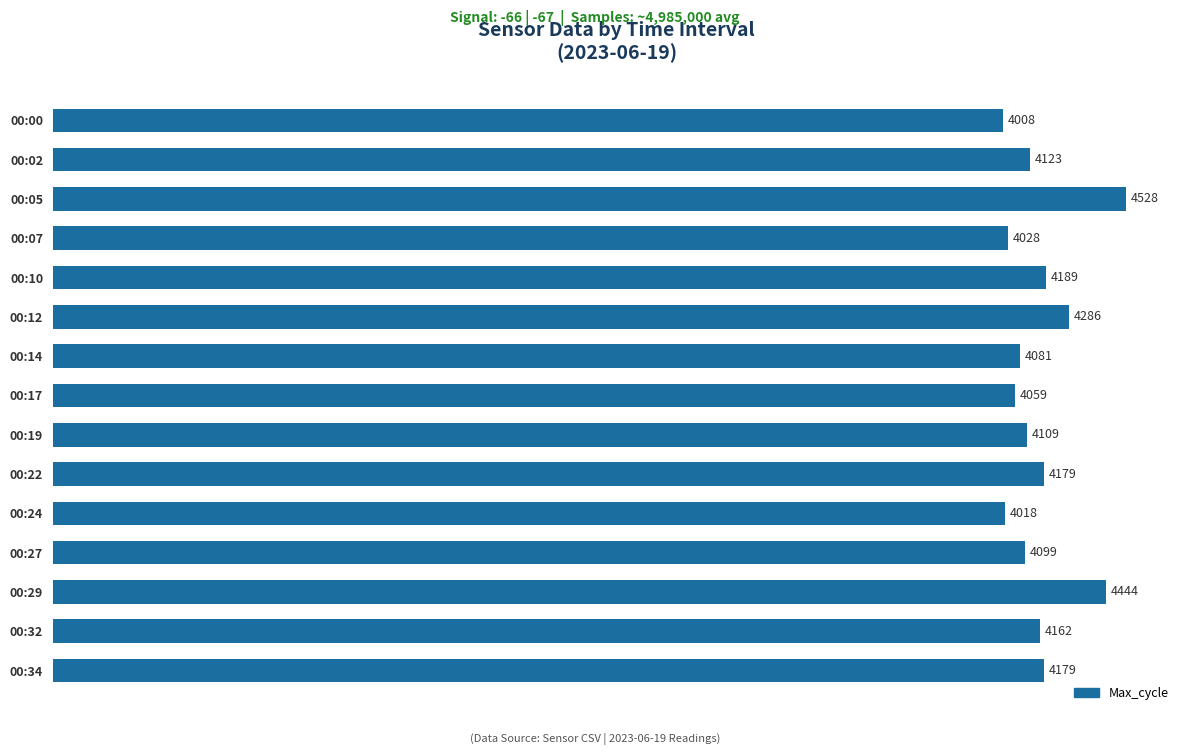

What is the sum of the values at 00:14 and 00:12?

8367